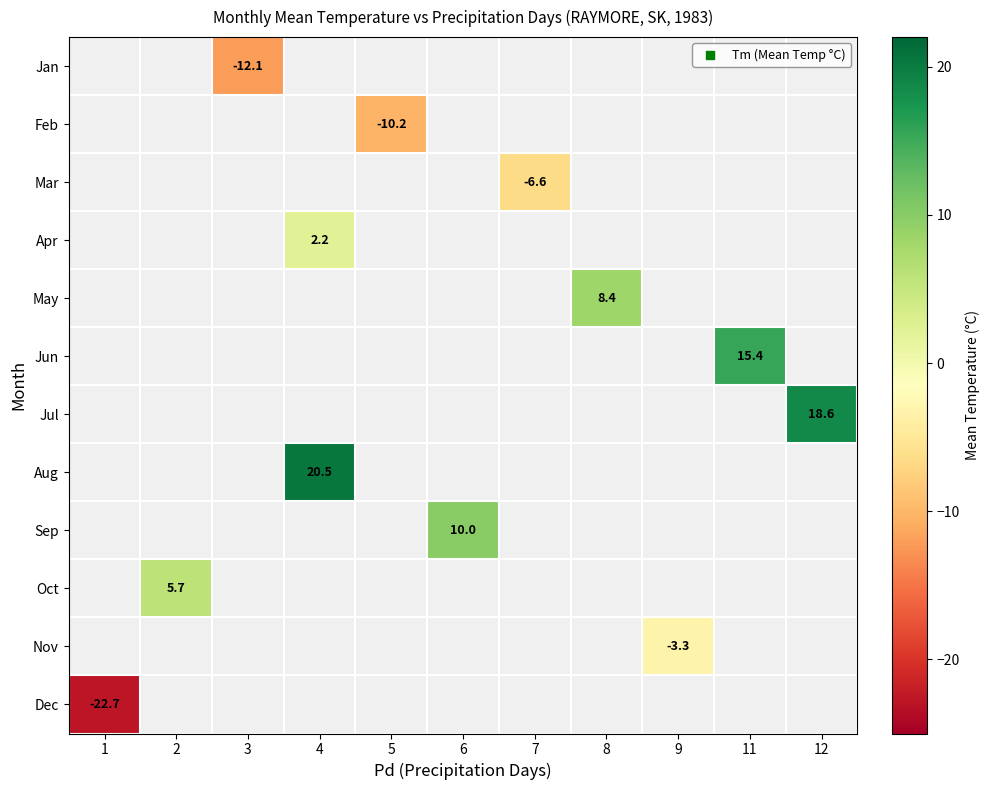

The value of Feb at 5 is -16.3. True or false?

False